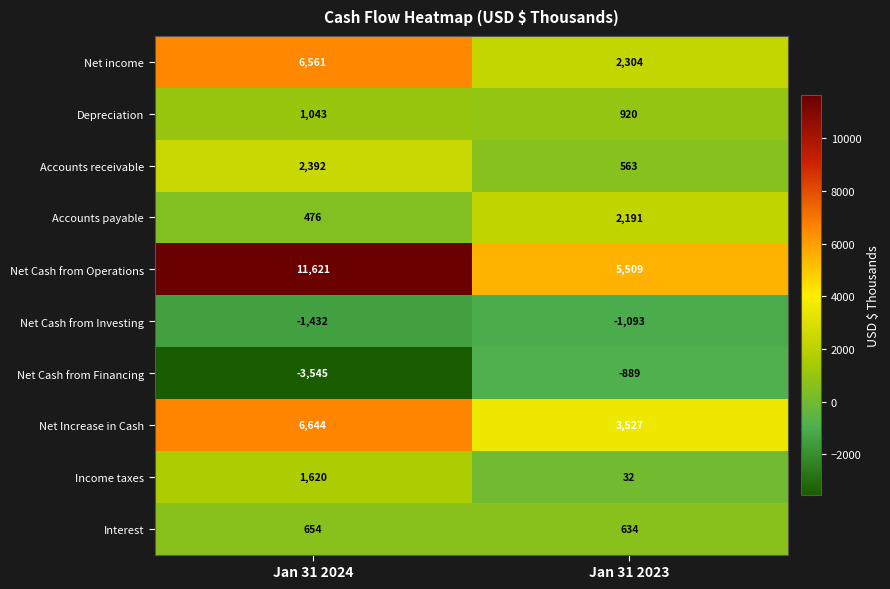

Which series has the largest total across all categories?

Net Cash from Operations